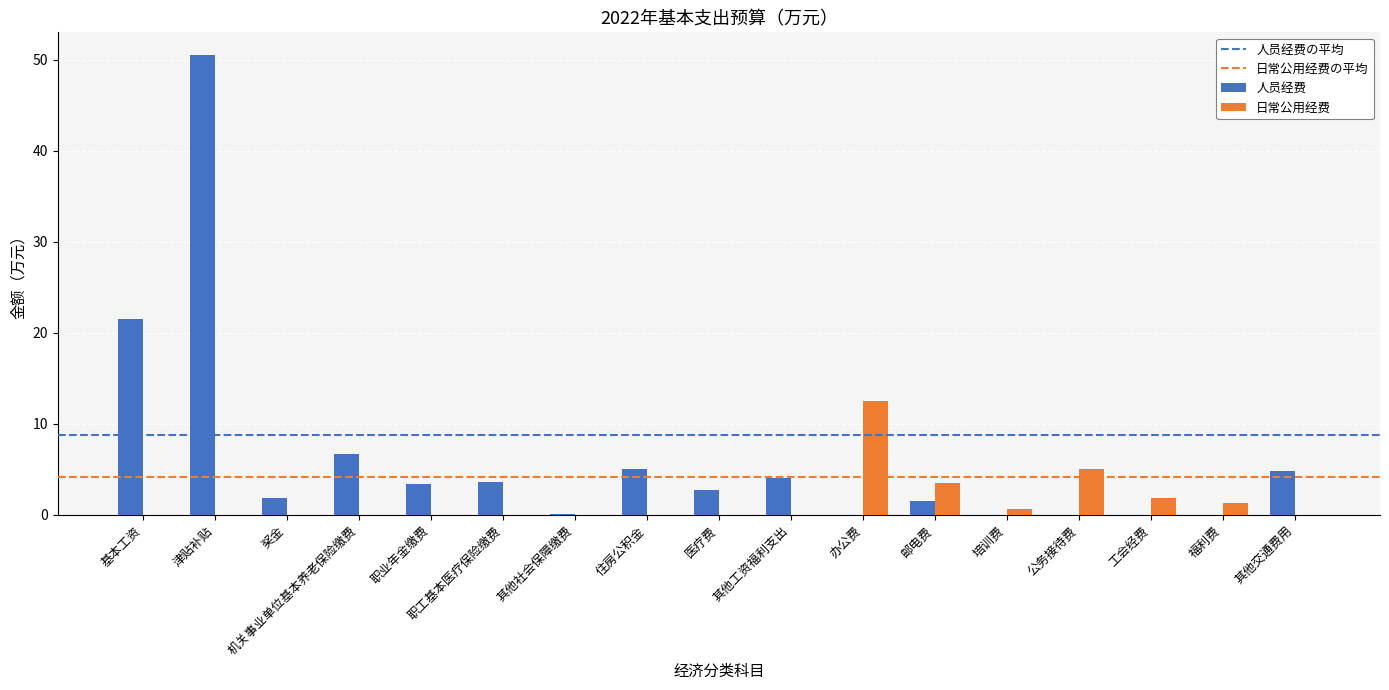

Which series has the largest total across all categories?

人员经费